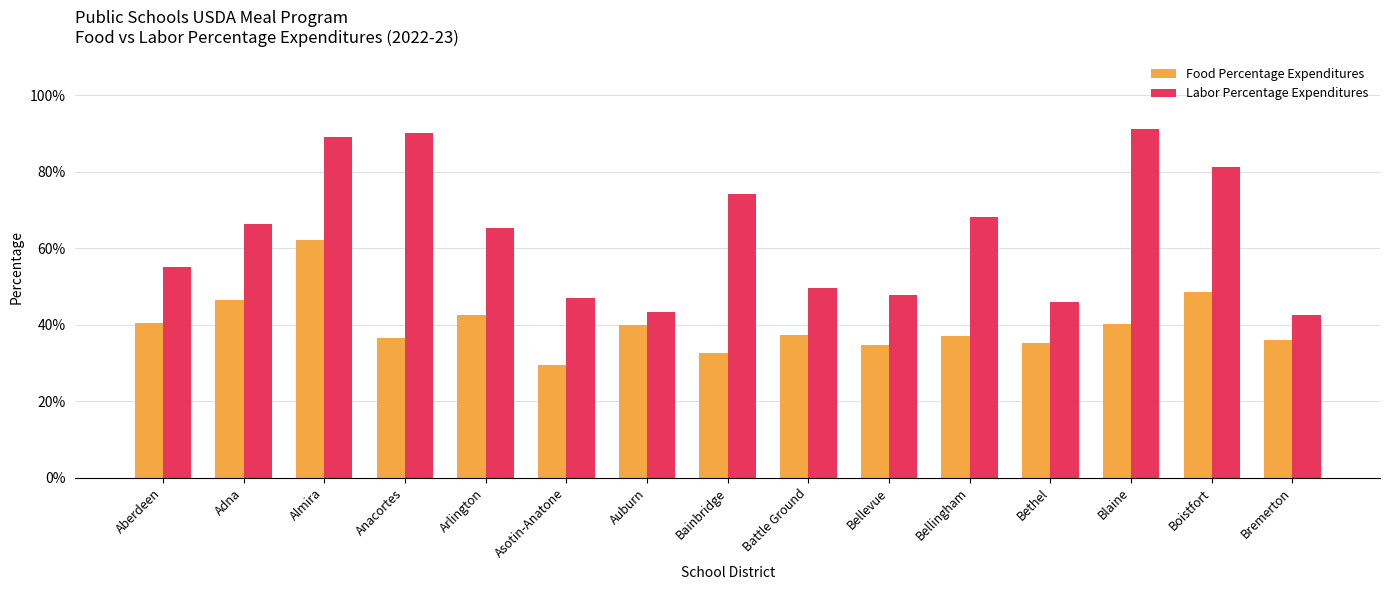

Rank the series by their average value, from lowest to highest.

Food Percentage Expenditures, Labor Percentage Expenditures